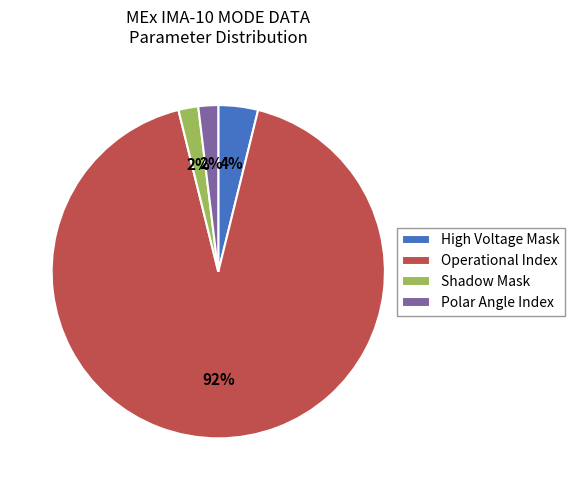

What is the largest slice in the pie chart?

Operational Index